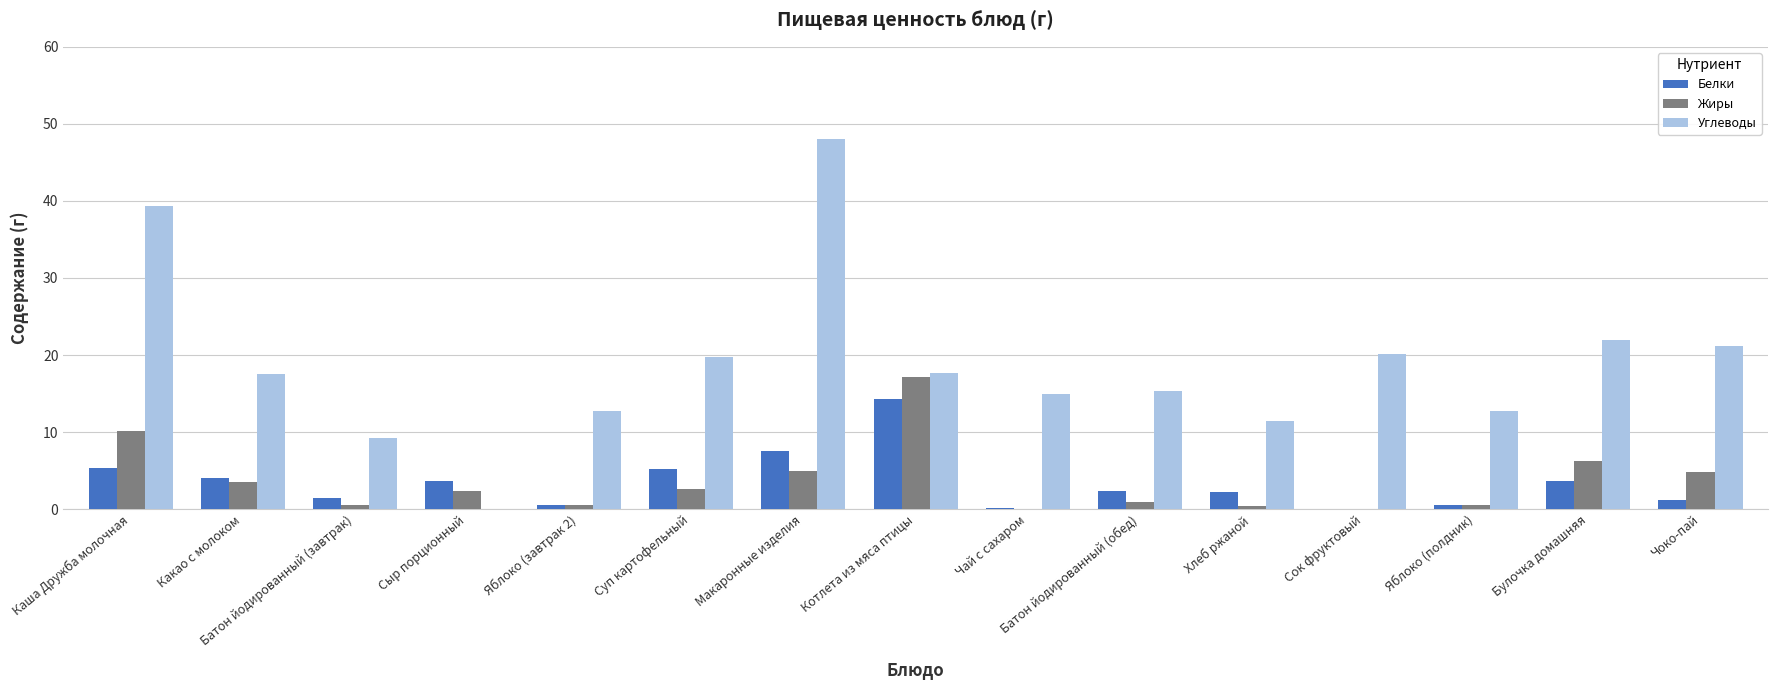

What is the sum of all Белки values?

51.9